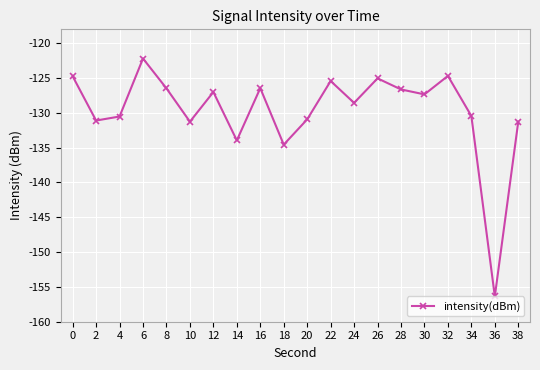

What is the value of the 7th point from the left?

-127.0